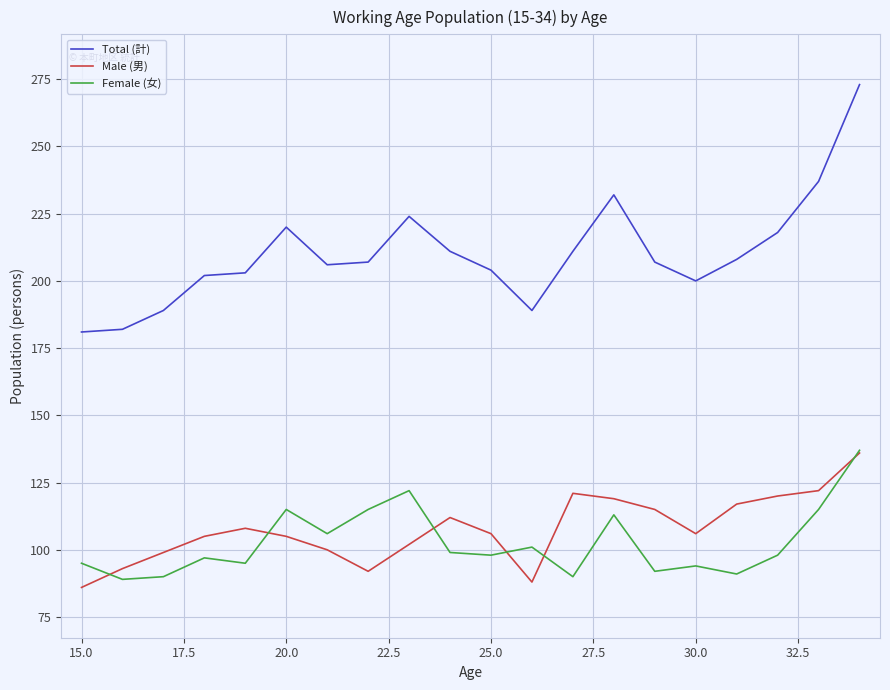

Which series has the largest total across all categories?

Total (計)